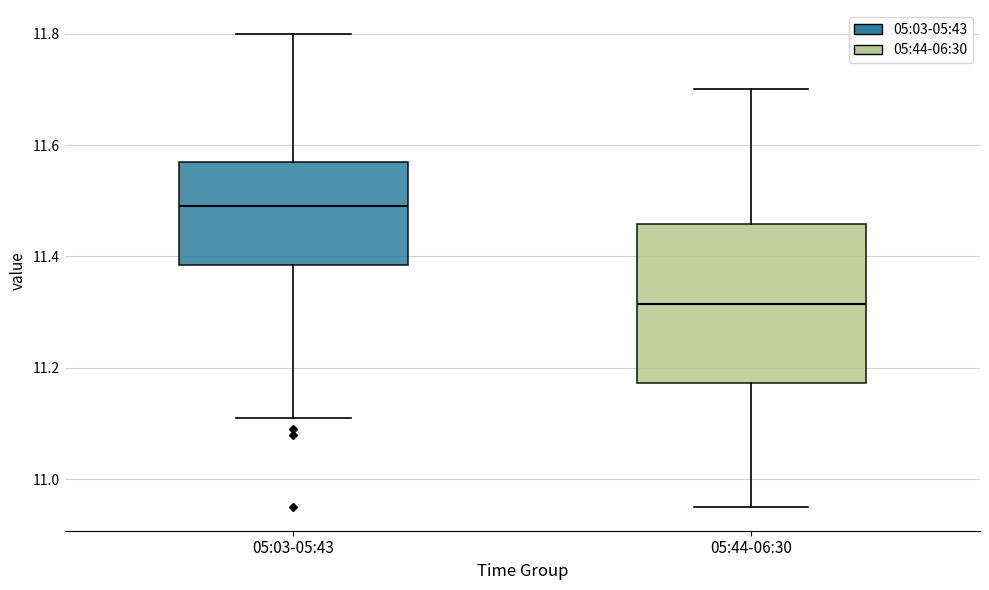

Where is the lower edge of the box for 05:44-06:30 on the y-axis? The values are not printed on the chart, so give them approximately, as read against the axis.

11.18